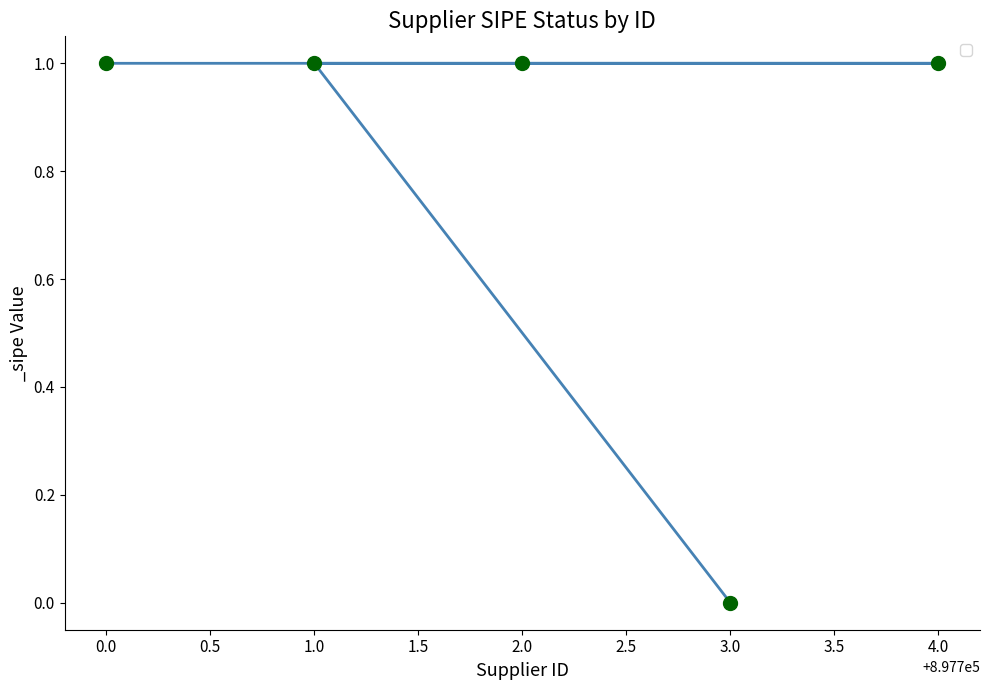

What is the maximum value shown in the chart?

1